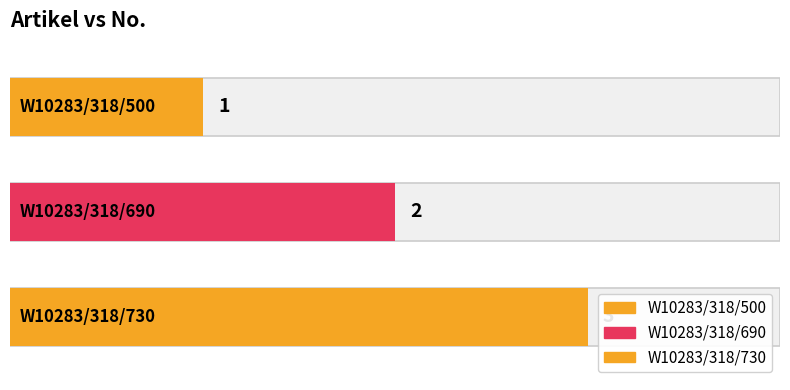

What value does the data have at W10283/318/690?

2